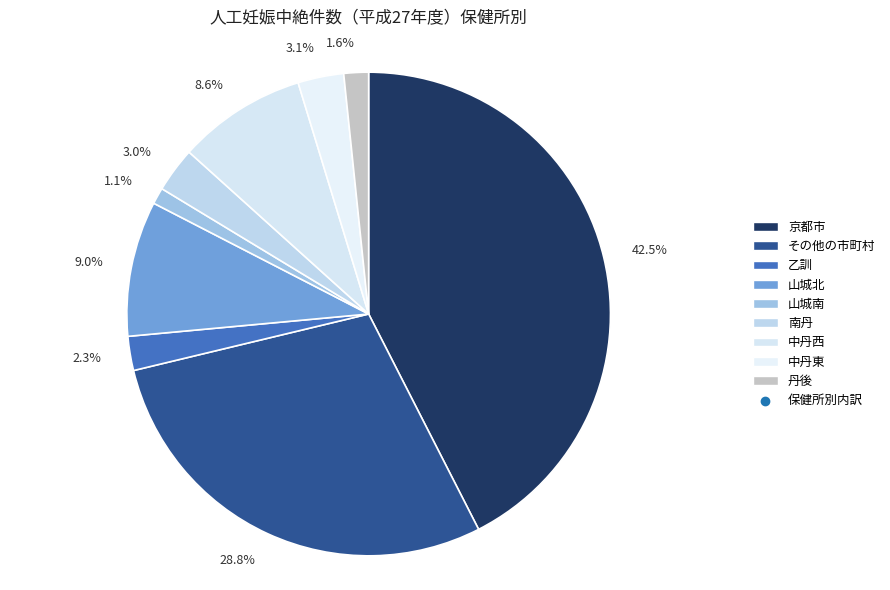

Which has a higher value, 9.0% or 1.6%?

9.0%